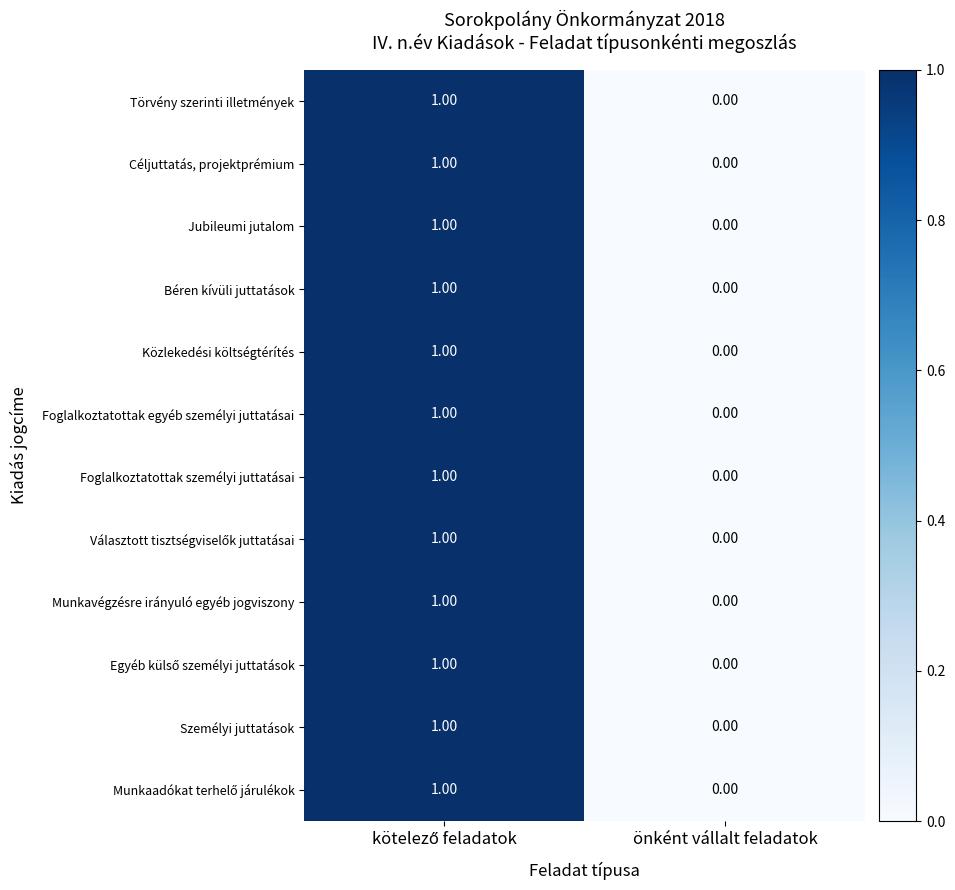

Which label corresponds to the smallest value in the chart?

önként vállalt feladatok